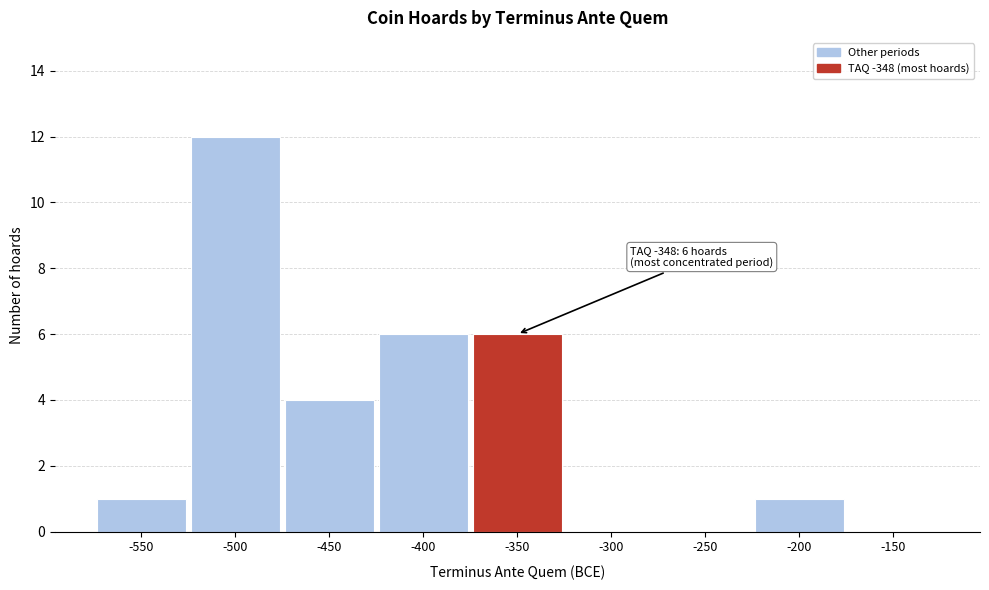

Reading left to right, extract all data points from this chart.

-550=1	-500=12	-450=4	-400=6	-350=6	-300=0	-250=0	-200=1	-150=0